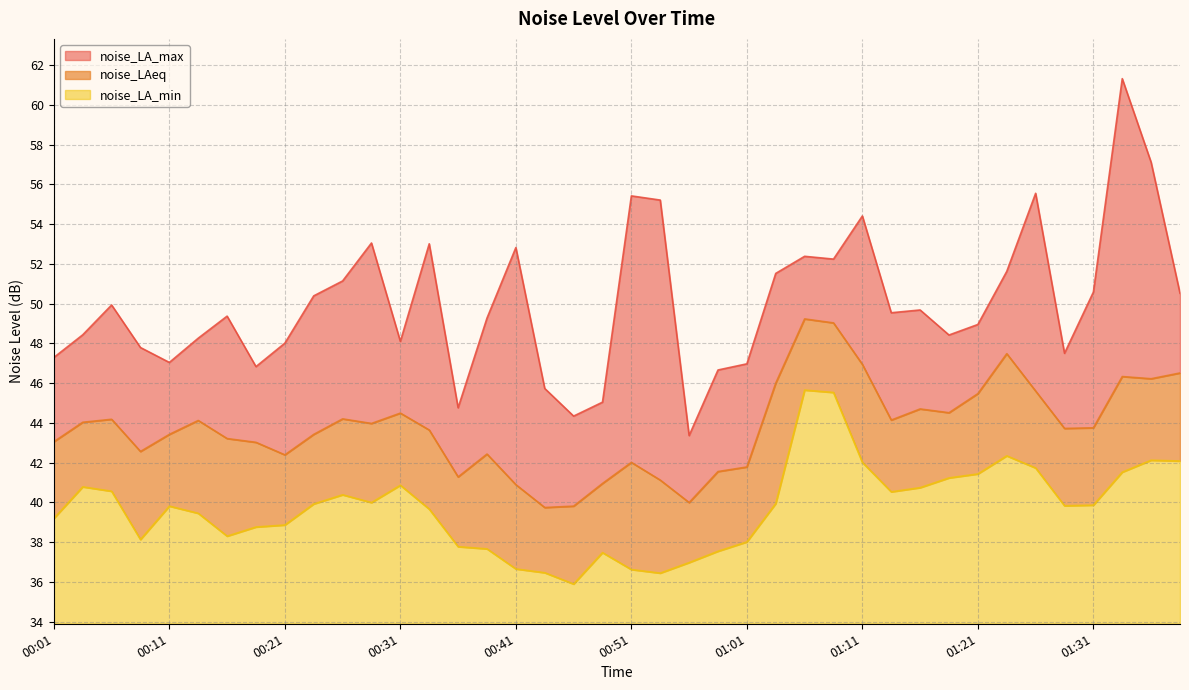

The value of noise_LA_min at 01:13 is 63.3. True or false?

False